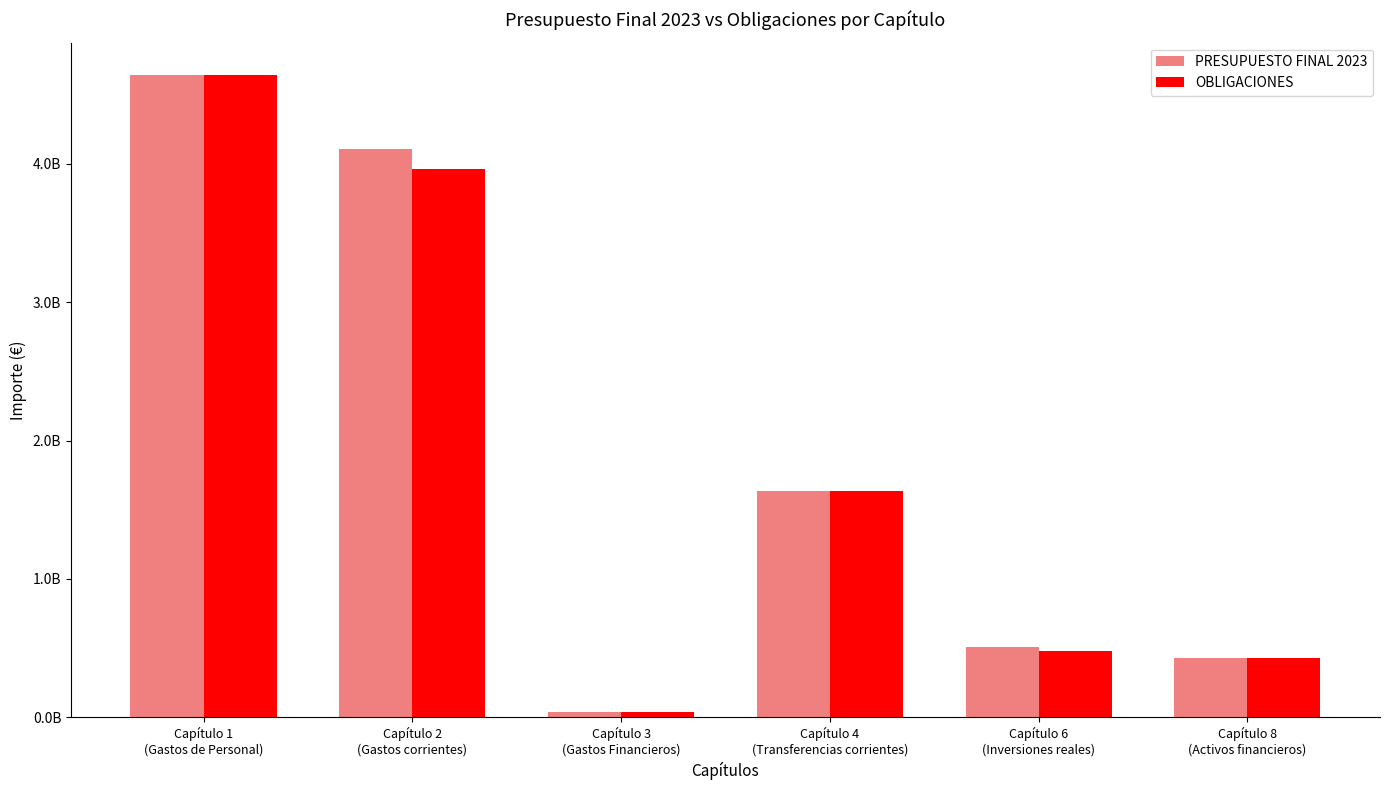

Does the chart contain stacked bars?

No